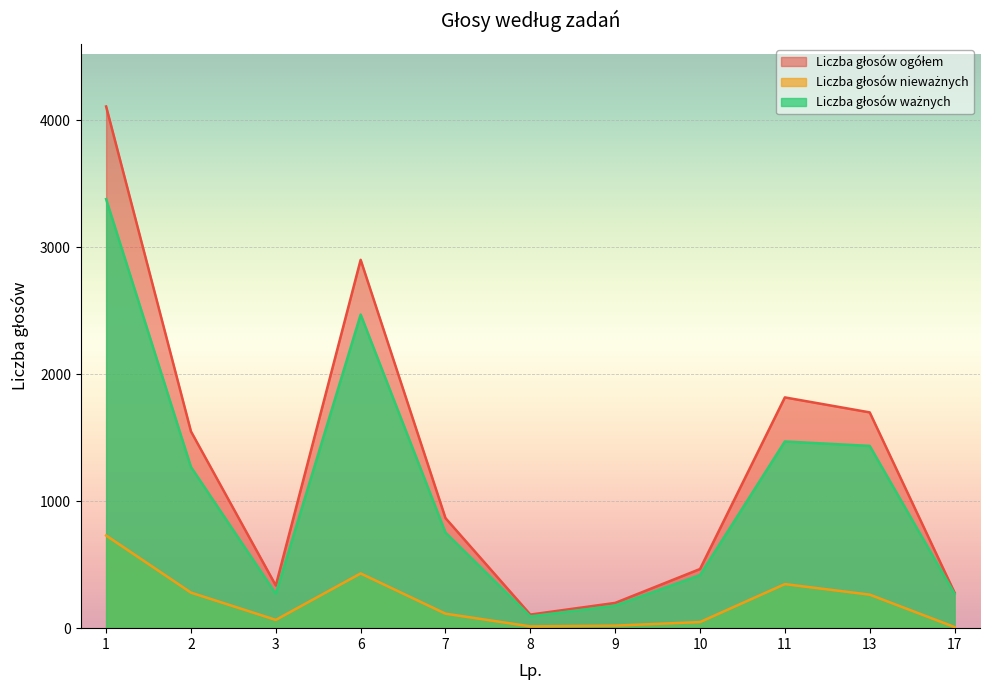

List the series in order of their overall mean, highest first.

Liczba głosów ogółem, Liczba głosów ważnych, Liczba głosów nieważnych